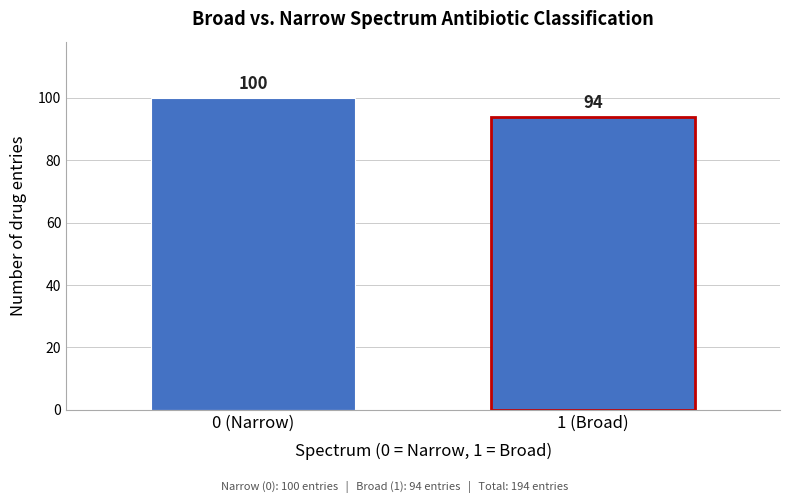

Reading left to right, list all the values displayed in this chart.

0 (Narrow)=100	1 (Broad)=94